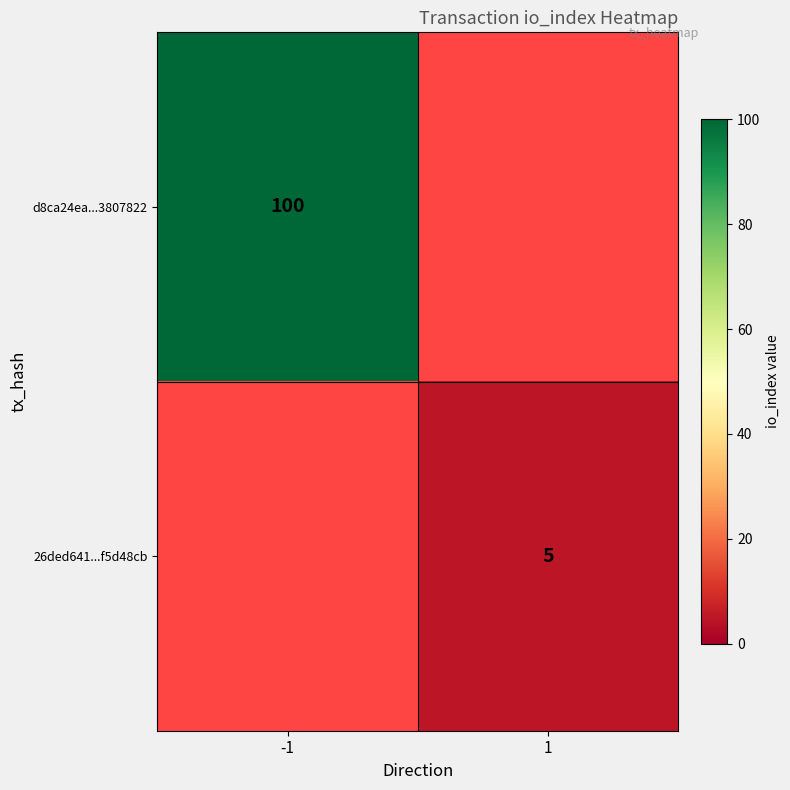

The value of d8ca24ea...3807822 at -1 is 100. True or false?

True